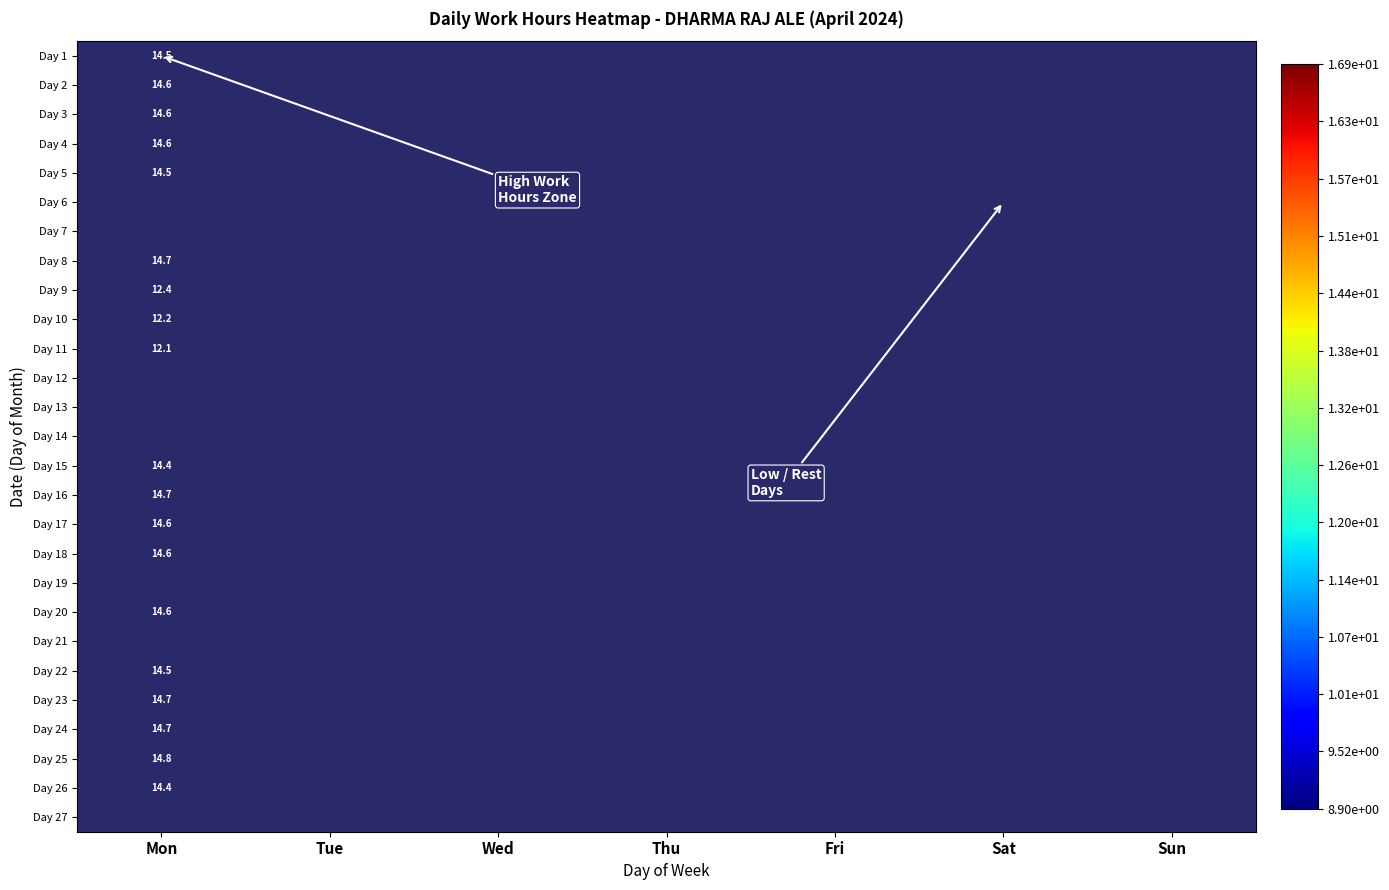

What is the minimum value shown in the chart?

12.1